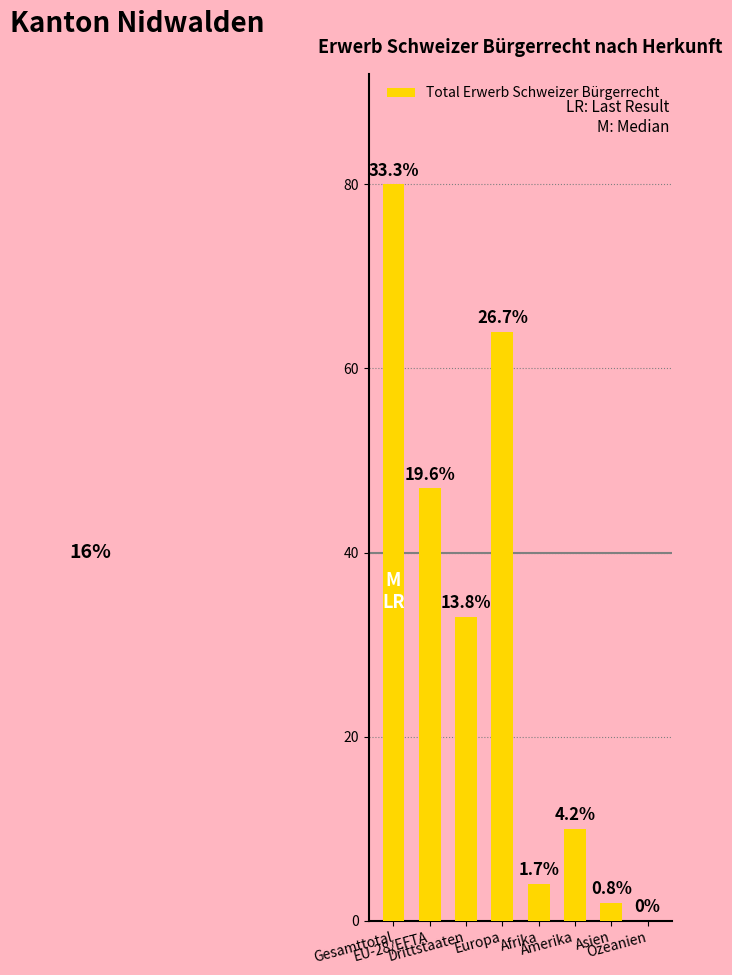

The chart shows a value of 16 at Drittstaaten. True or false?

False